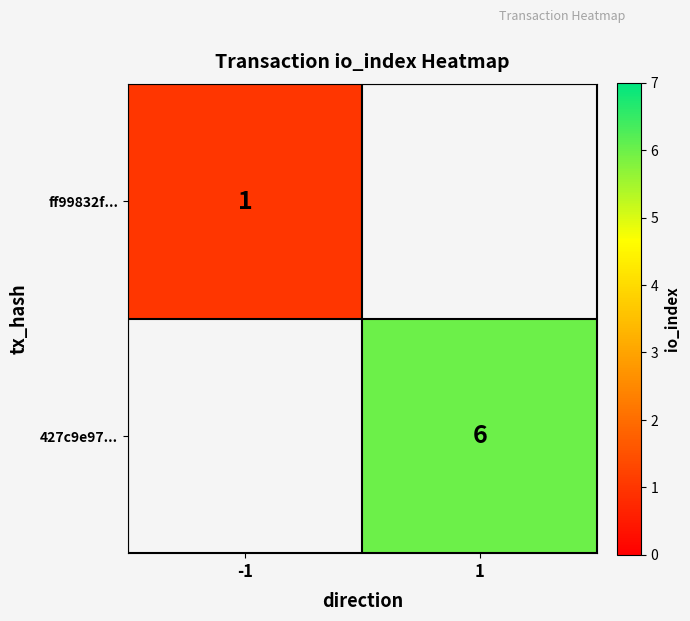

How many series are shown in this chart?

2